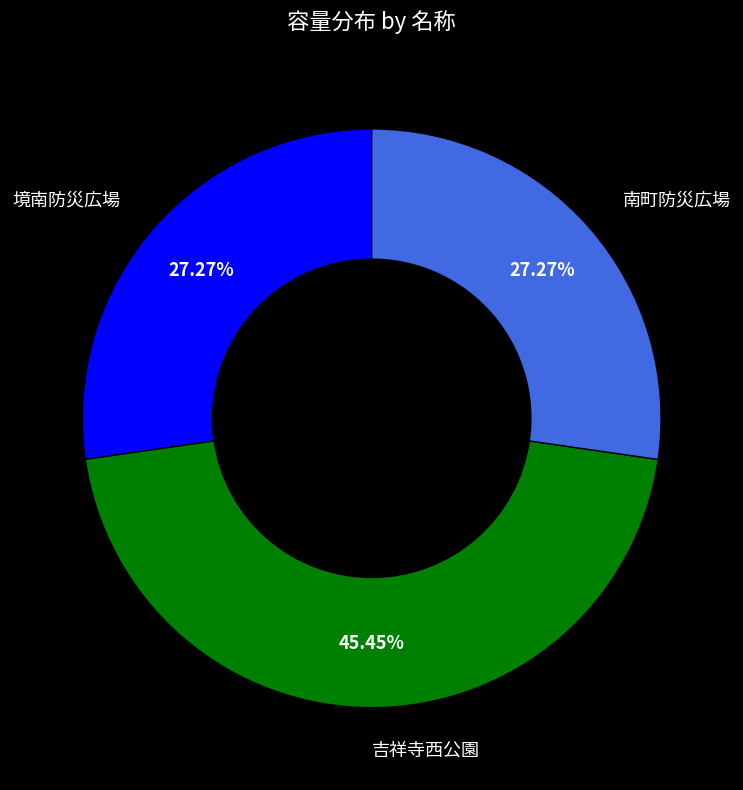

What percentage is NOT represented by 境南防災広場?

72.7%